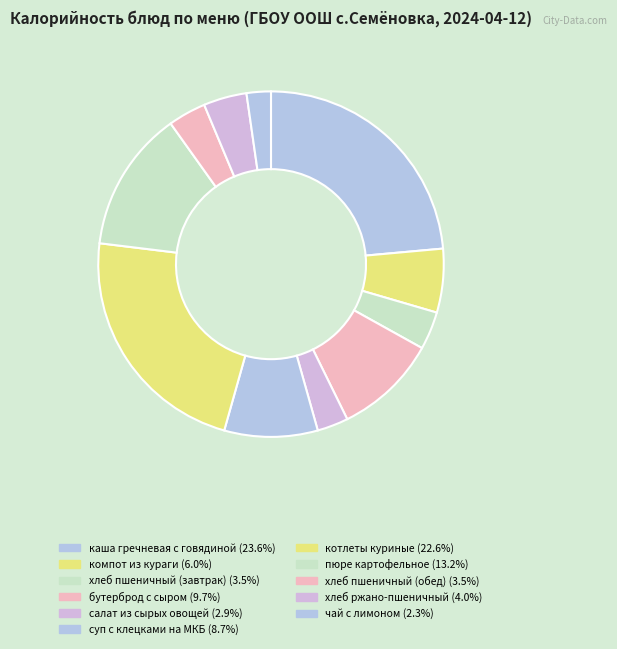

True or false: хлеб пшеничный (обед) accounts for 4% of the total.

True